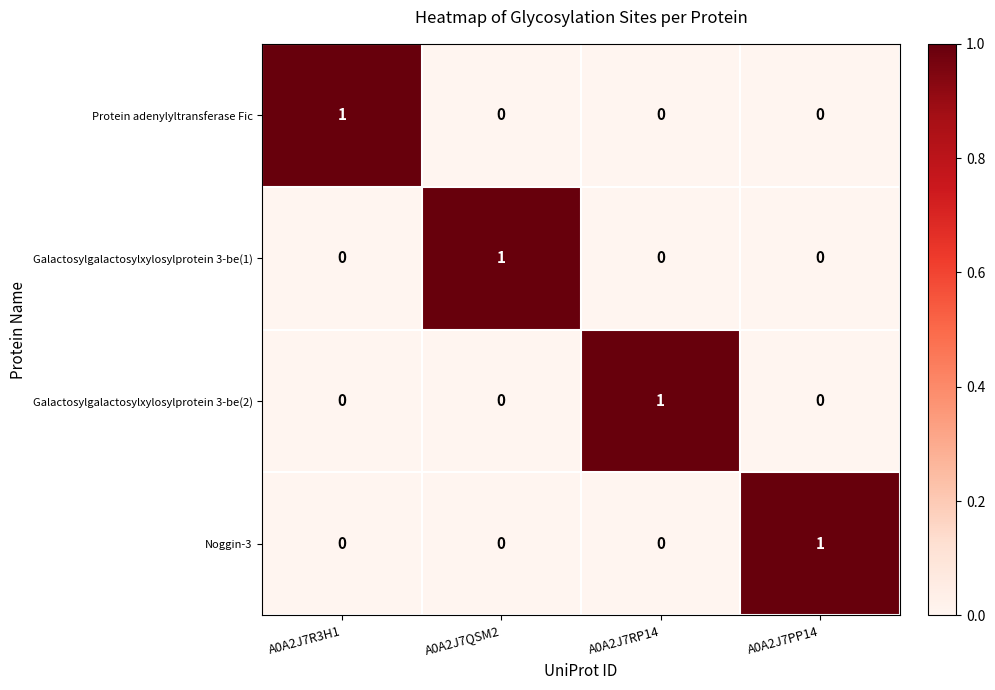

At which label does Protein adenylyltransferase Fic reach its peak?

A0A2J7R3H1